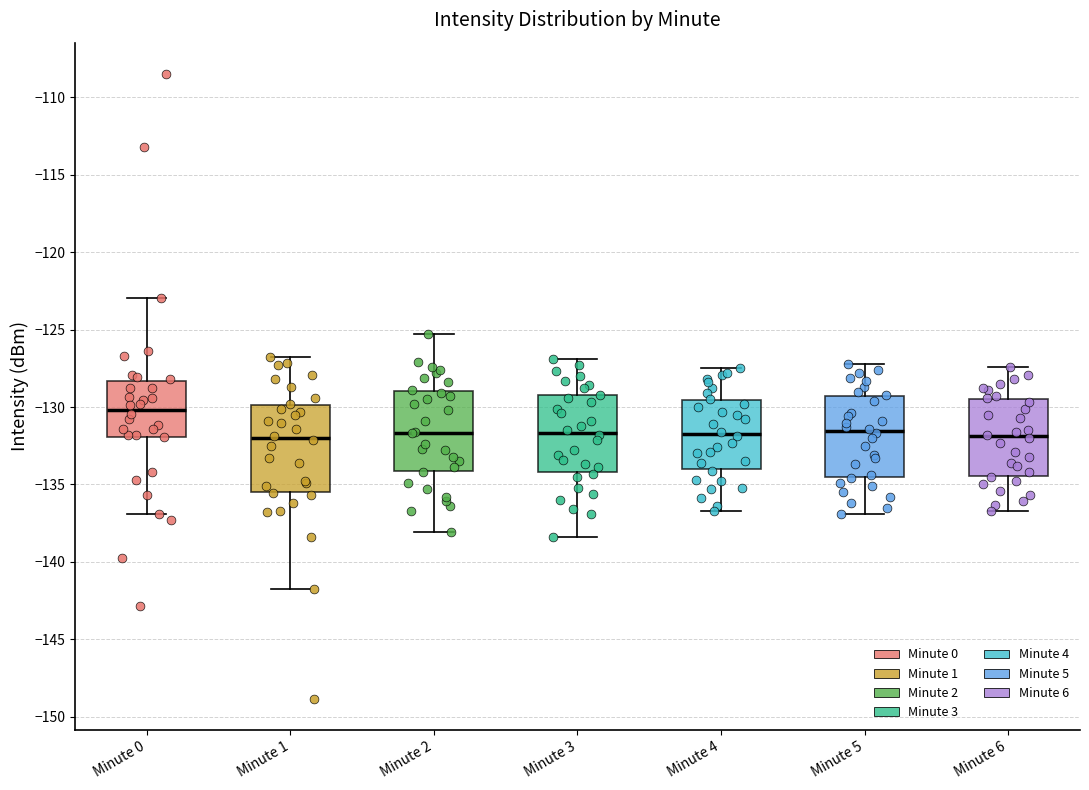

Where does the median line of the box for Minute 3 sit on the y-axis? The values are not printed on the chart, so give them approximately, as read against the axis.

-131.5